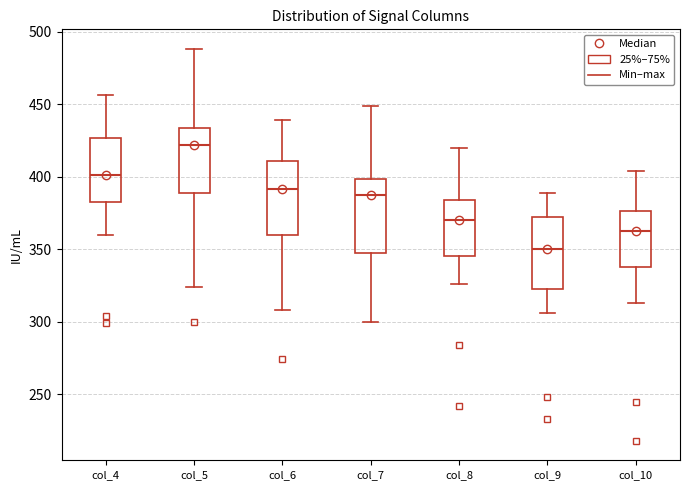

Reading left to right, read every box against the y-axis: the position of its median line, the range the box covers, and the ends of its whiskers. The values are not printed on the chart, so give them approximately, as read against the axis.

col_4: median 400, box 385 to 425, whiskers 360 to 455
col_5: median 420, box 390 to 435, whiskers 325 to 490
col_6: median 390, box 360 to 410, whiskers 310 to 440
col_7: median 385, box 350 to 400, whiskers 300 to 450
col_8: median 370, box 345 to 385, whiskers 325 to 420
col_9: median 350, box 325 to 375, whiskers 305 to 390
col_10: median 365, box 340 to 375, whiskers 315 to 405